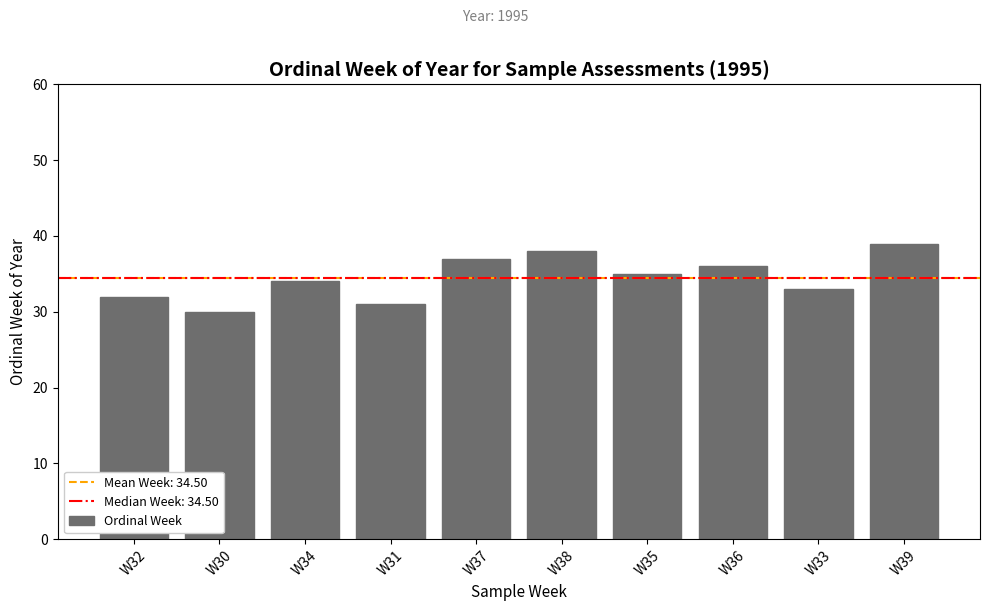

At which label is the value closest to 34?

W34